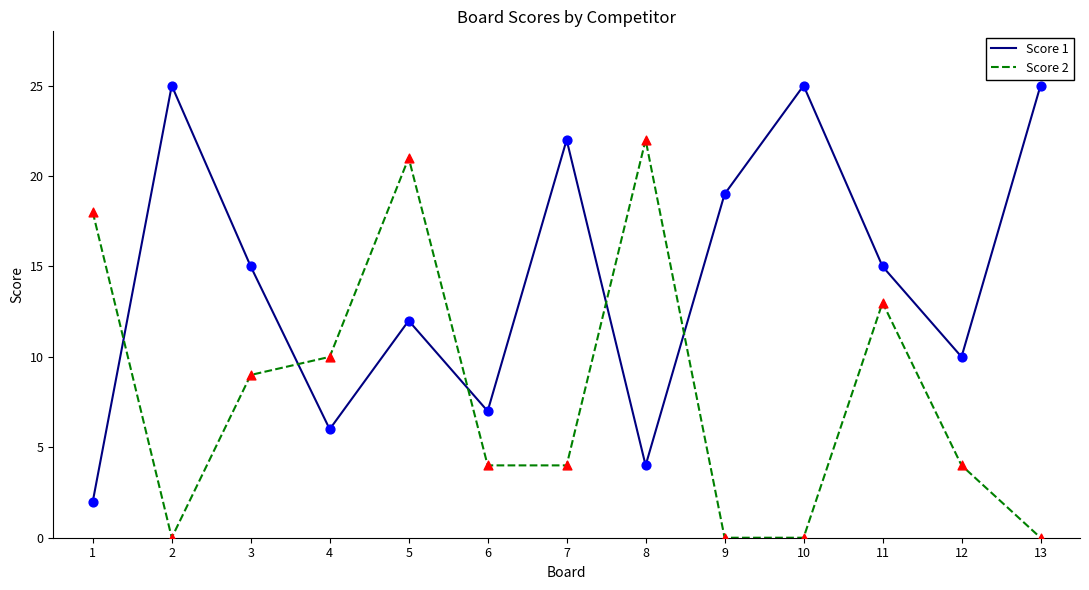

Which series has the largest total across all categories?

Score 1